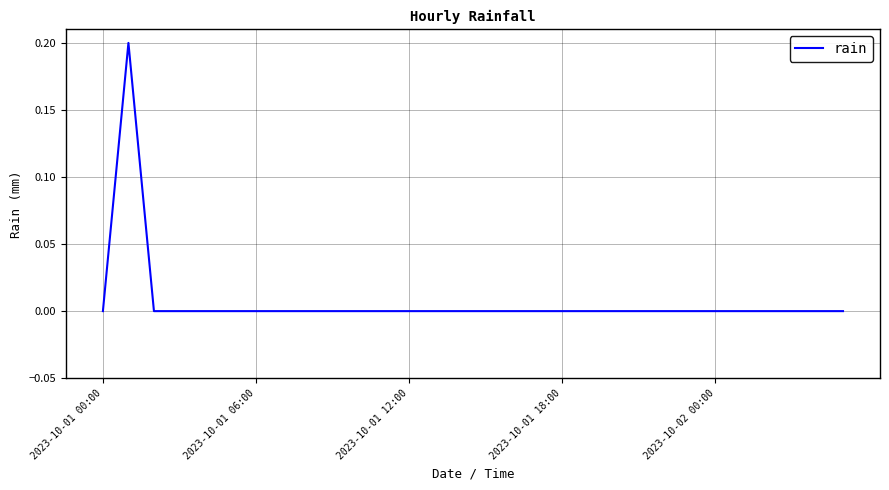

How many values are between 0 and 1?

30